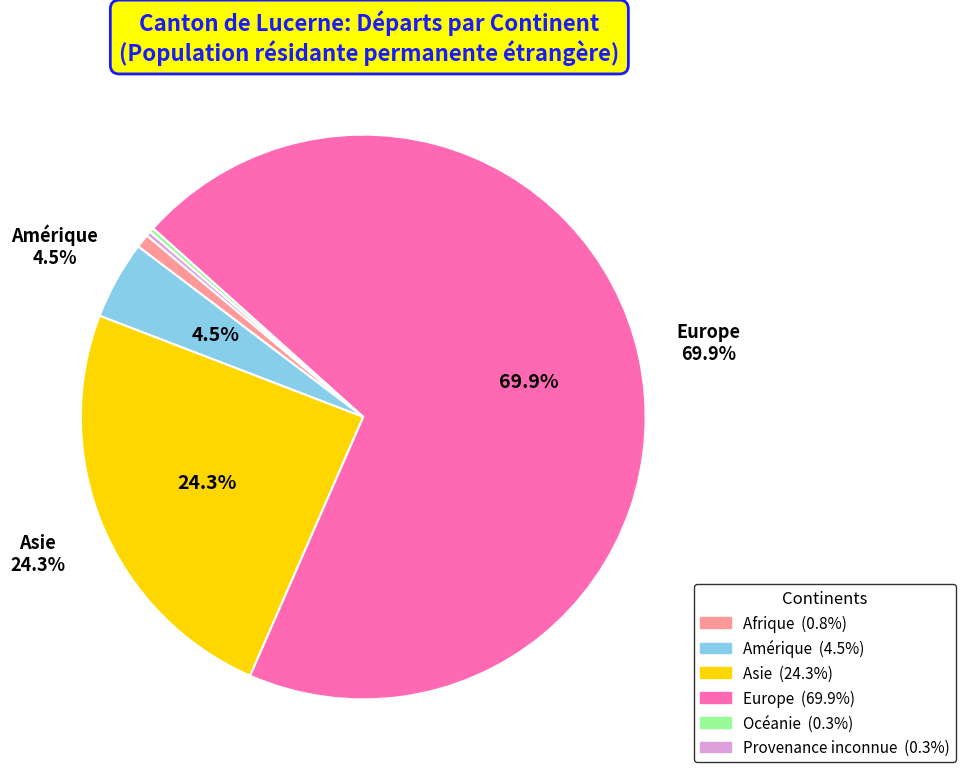

Is there a majority slice in this chart?

Yes